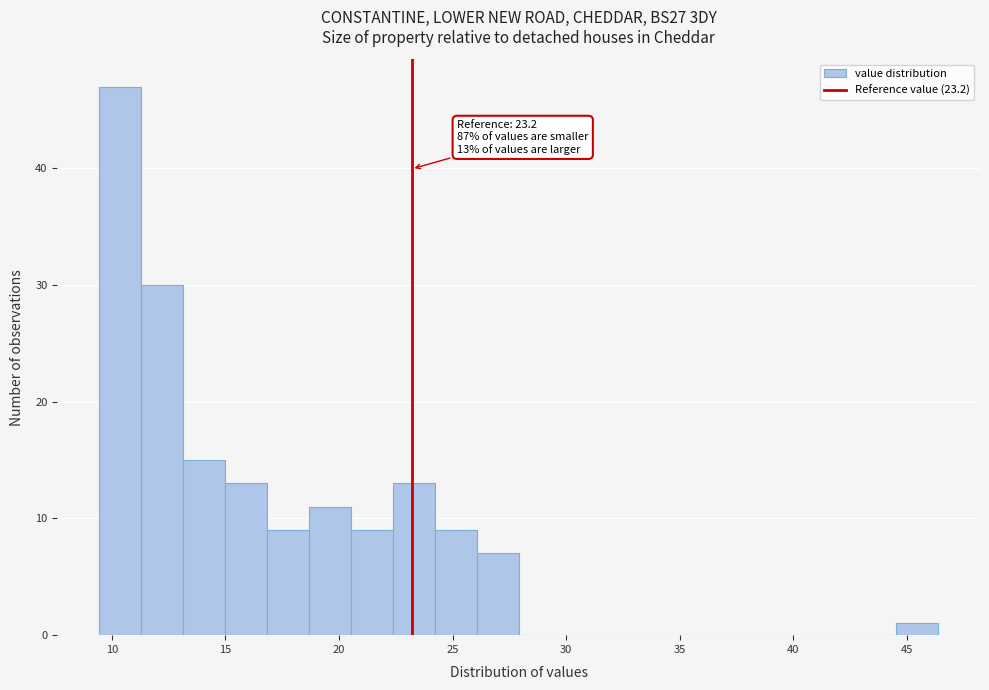

Around what value on the x-axis is the tallest bar? Give the approximate position of its centre, as read against the axis.

10.5